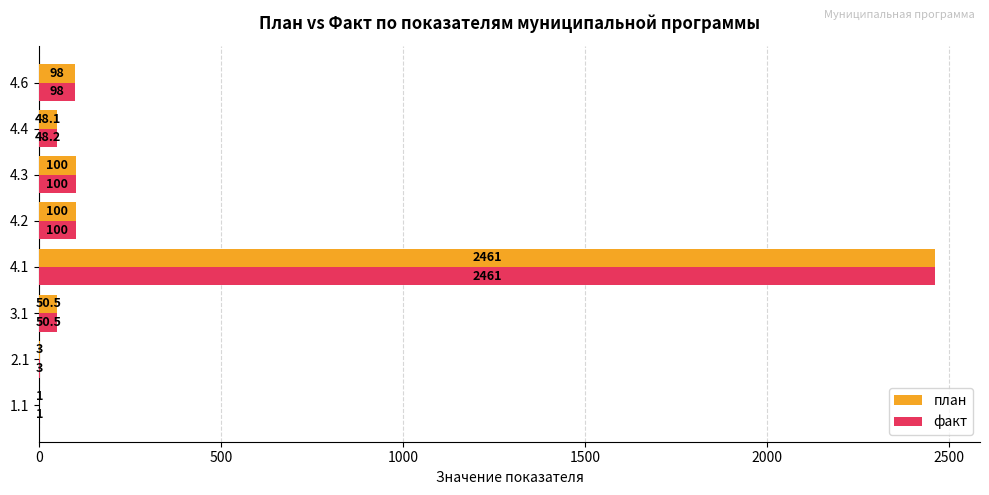

What is the maximum value for план?

2461.0